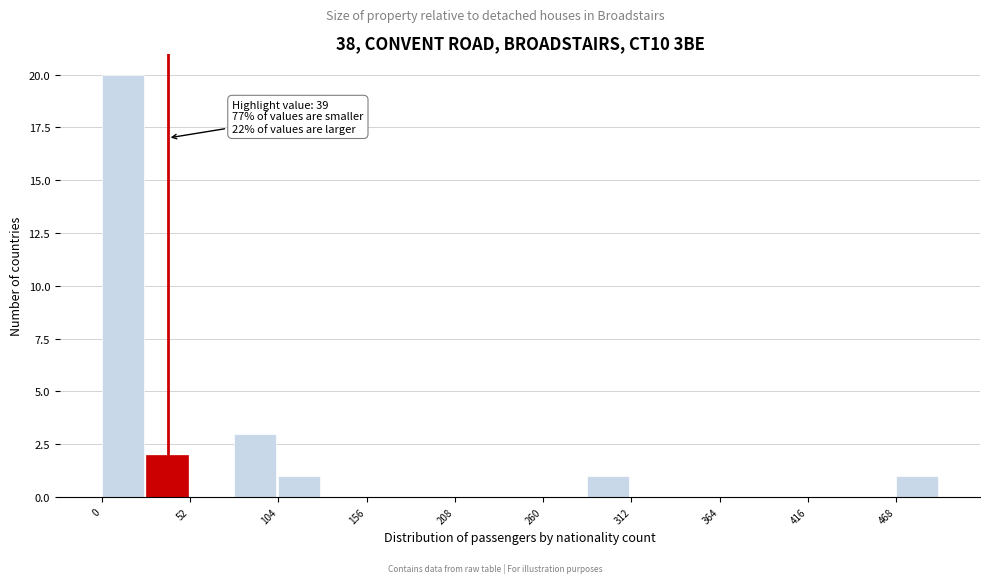

Read against the x-axis, roughly where is the centre of the tallest bar?

10